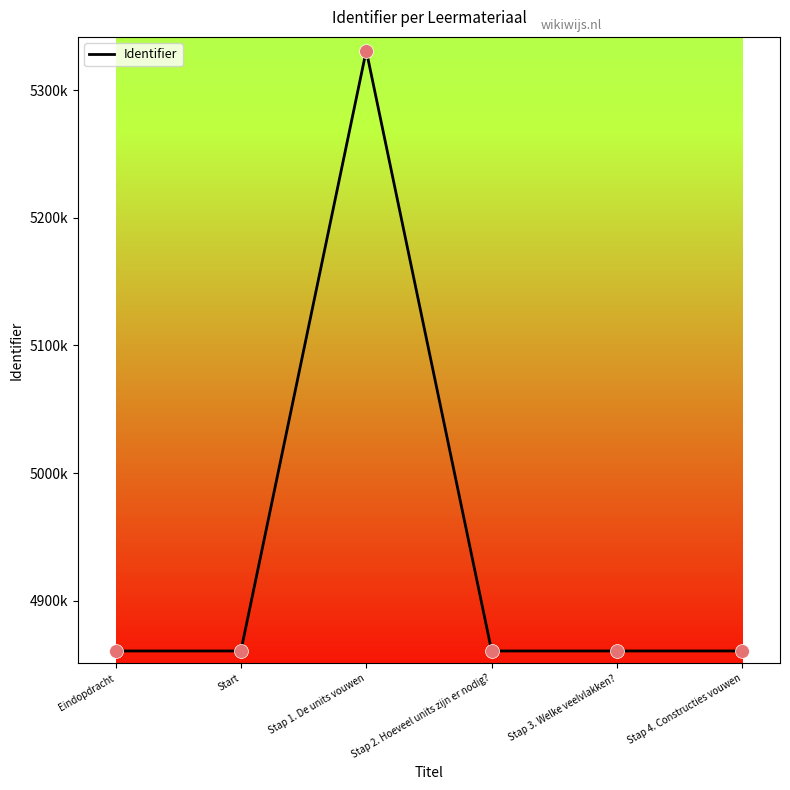

Which has a higher value, Stap 4. Constructies vouwen or Stap 2. Hoeveel units zijn er nodig??

Stap 4. Constructies vouwen